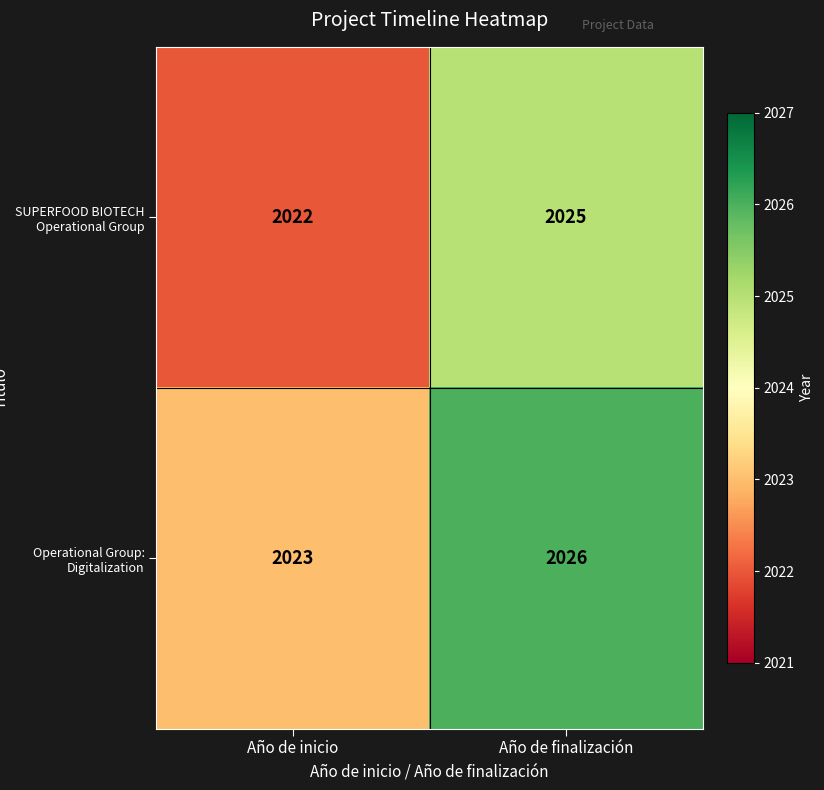

At how many categories does at least one series exceed 2024?

1